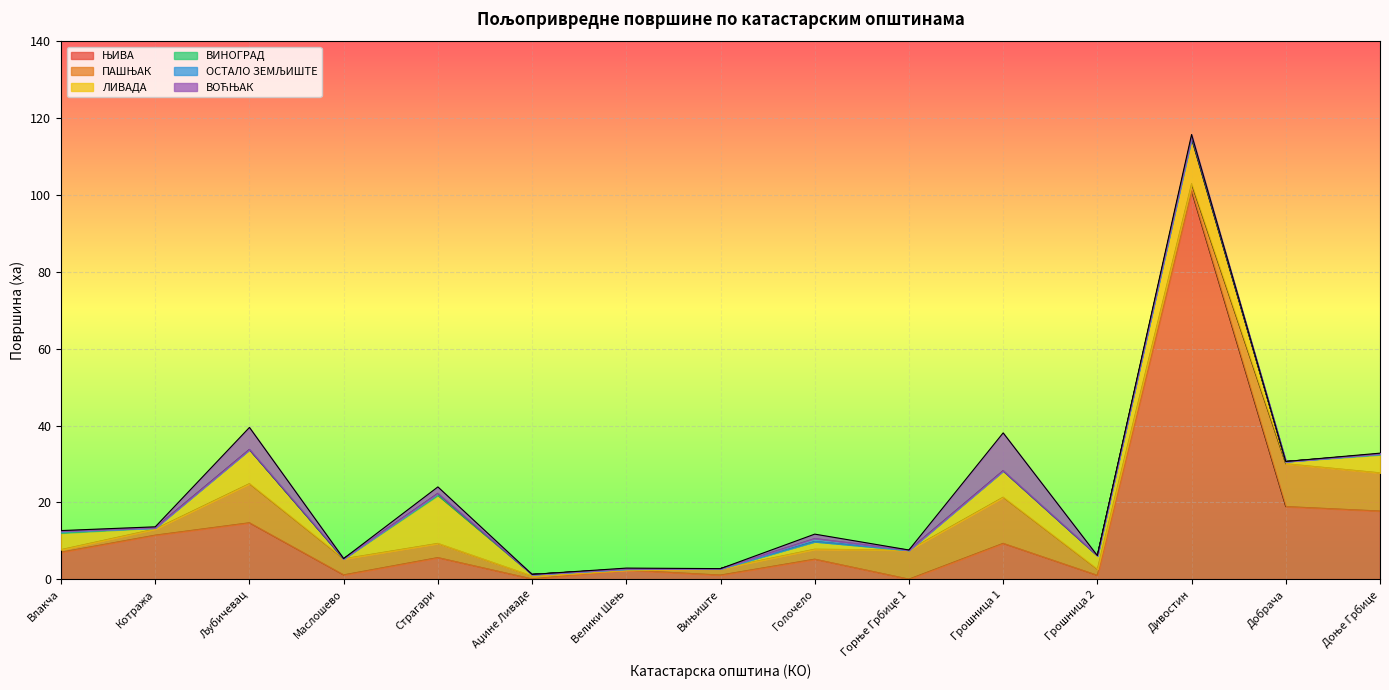

What is the maximum value shown in the chart?

101.1